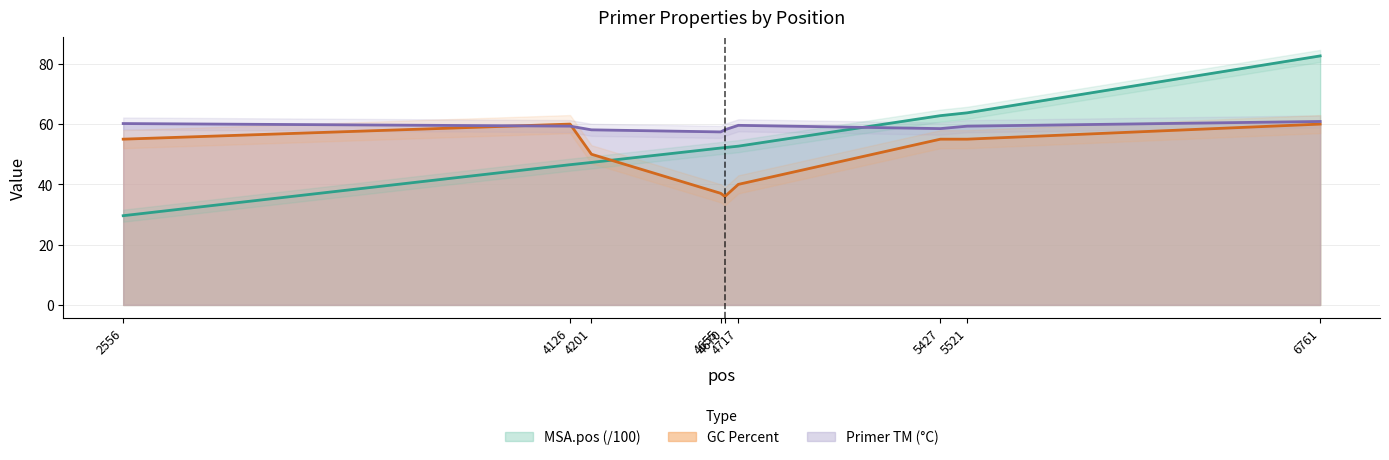

What is the value of the MSA.pos point at the 2nd from the left?

46.5